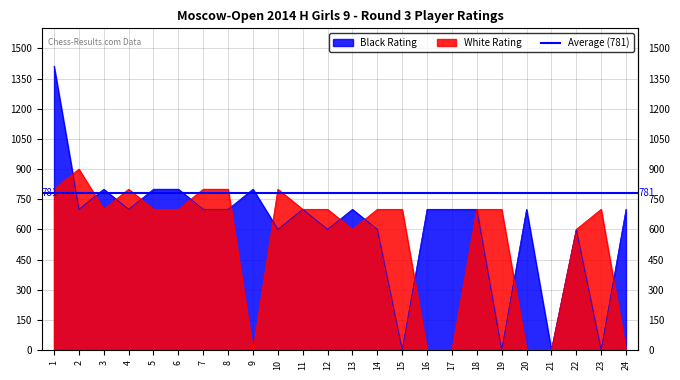

Which series has the largest range (max minus min)?

Black Rating